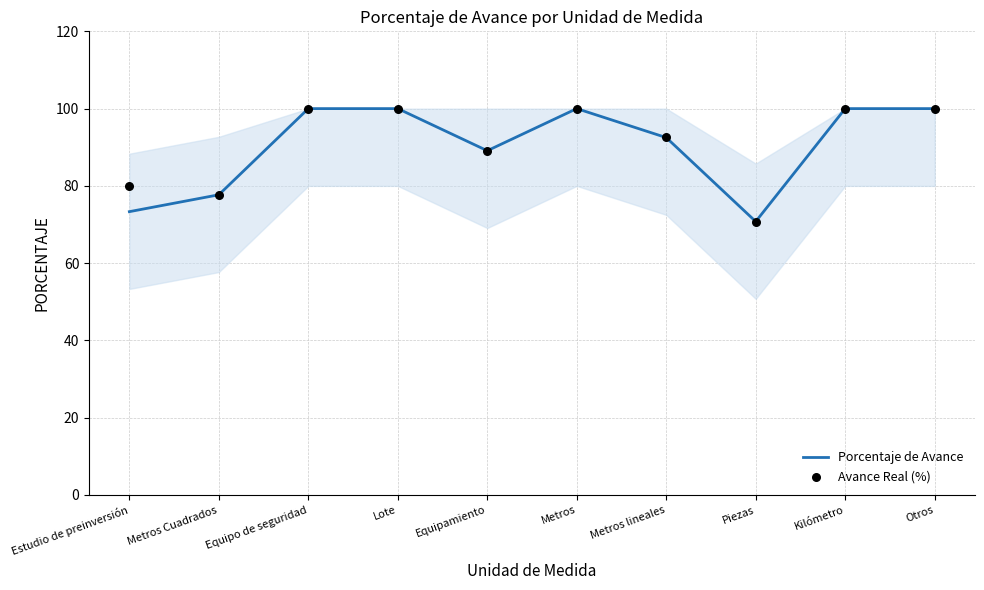

Which series has the largest total across all categories?

Avance Real (%)